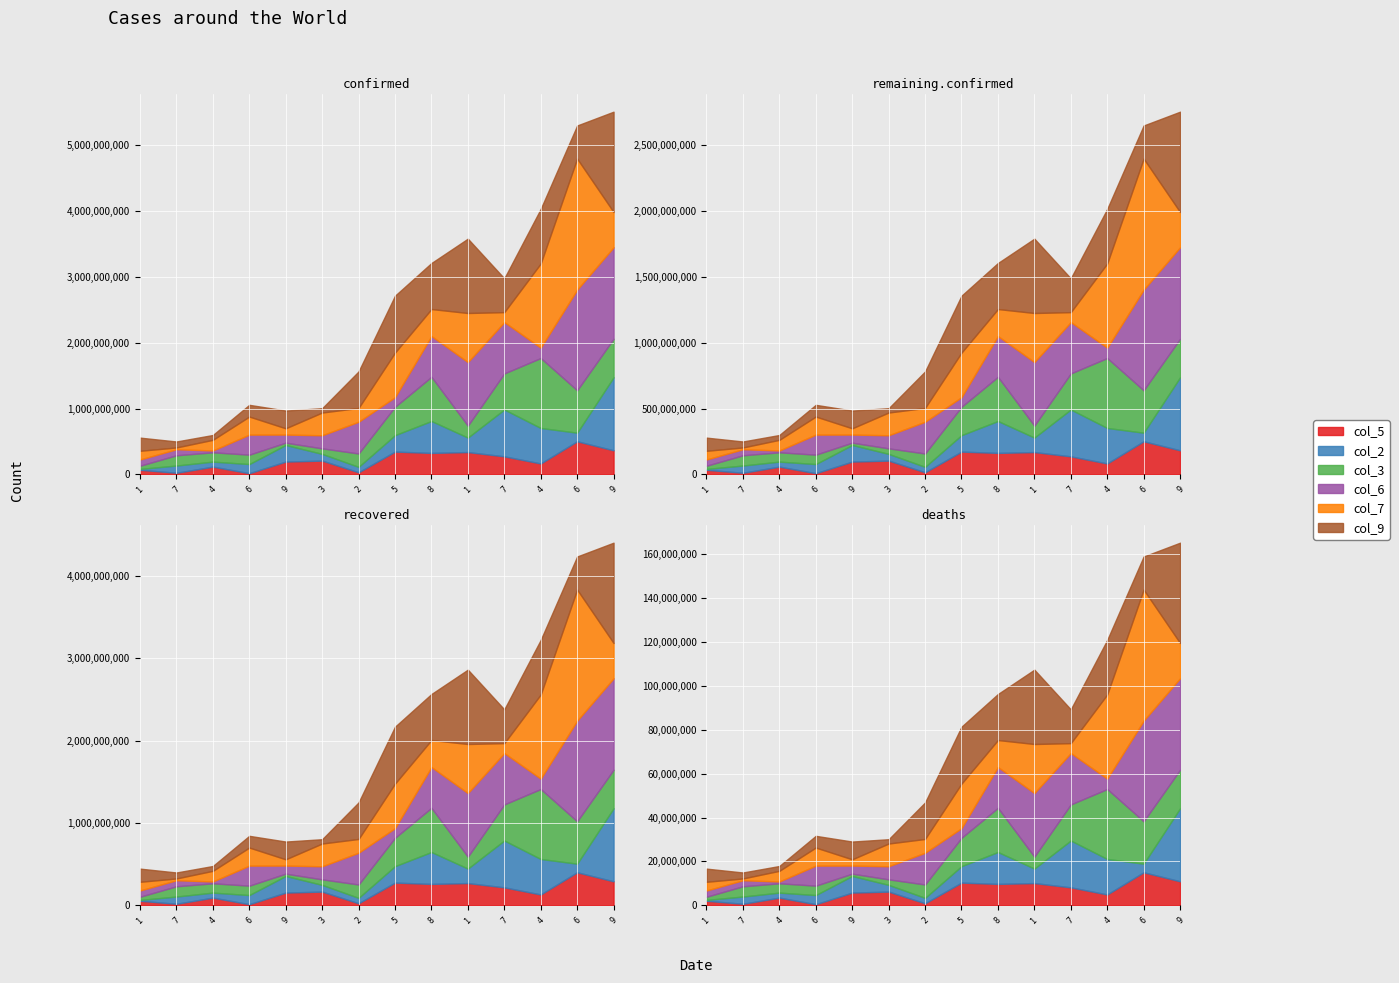

The col_9 series shows 1 at 3. True or false?

False